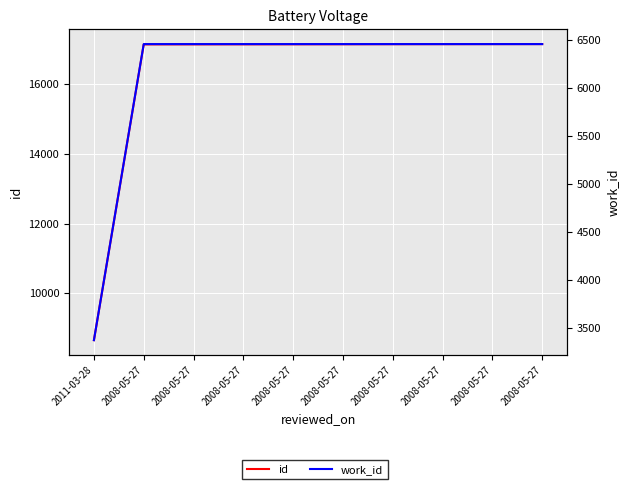

How many values in the id series are below 17153?

5